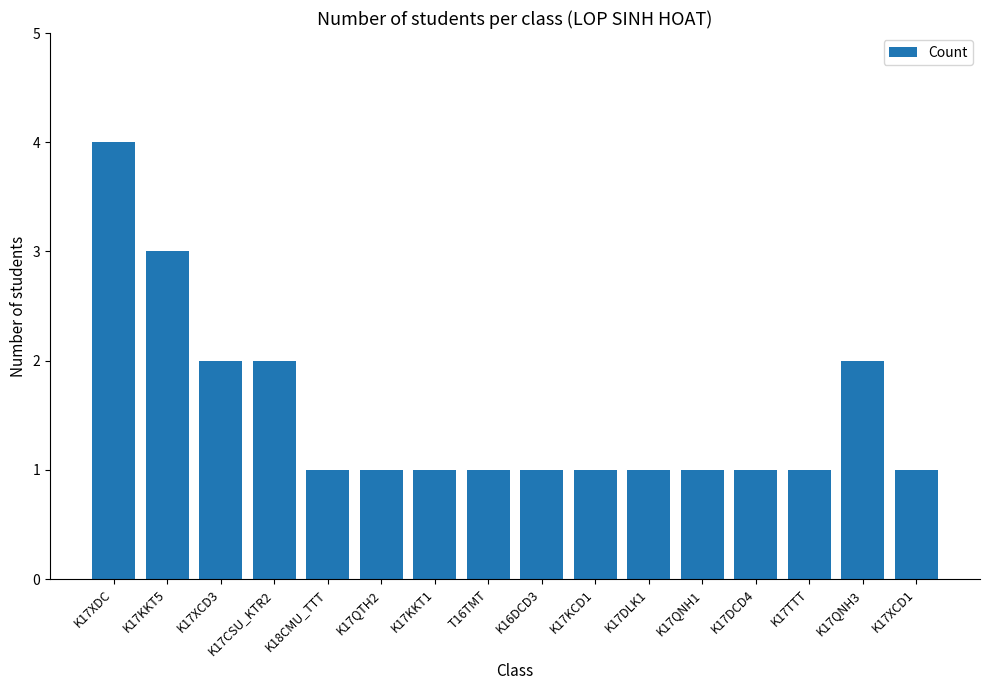

The value at K17DLK1 is 1. True or false?

True